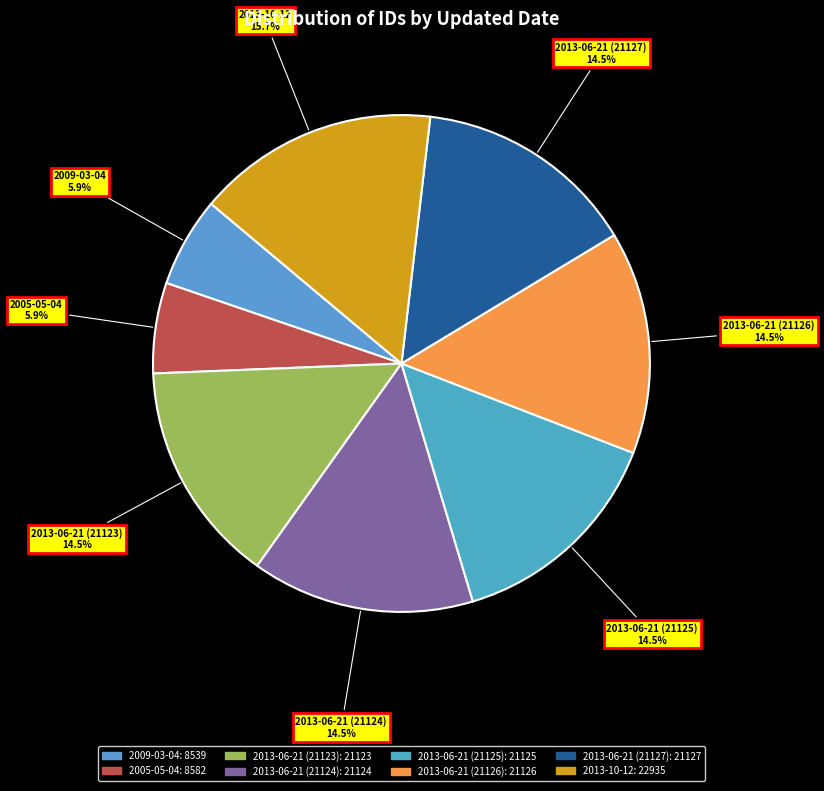

What is the largest slice in the pie chart?

2013-10-12